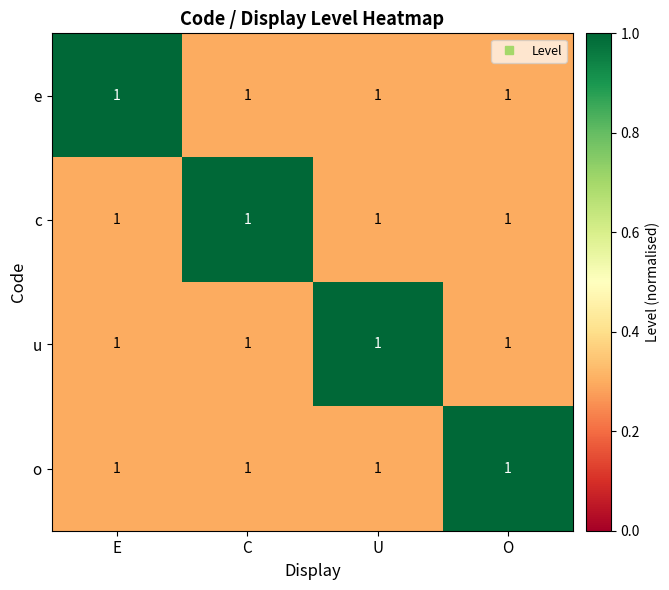

Reading left to right, what are all the values shown in this chart?

e: E=1.0	C=1.0	U=1.0	O=1.0
c: E=1.0	C=1.0	U=1.0	O=1.0
u: E=1.0	C=1.0	U=1.0	O=1.0
o: E=1.0	C=1.0	U=1.0	O=1.0